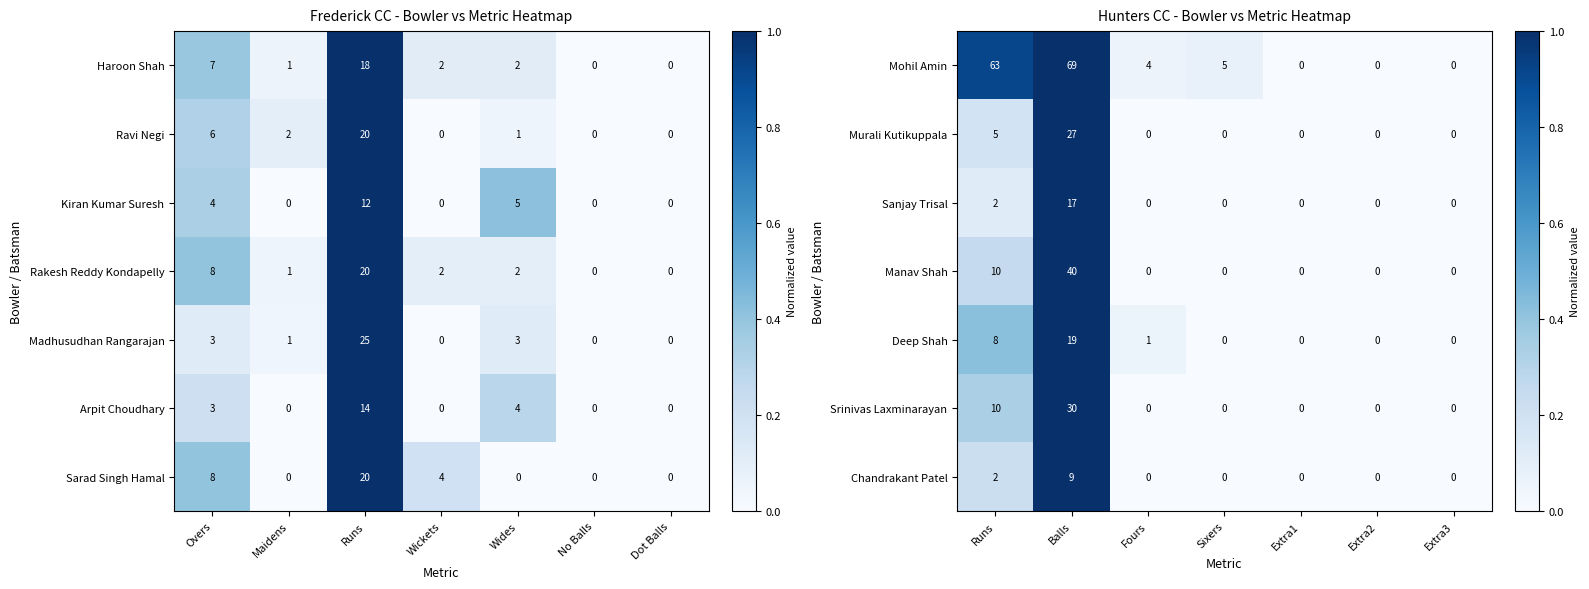

Which category has the highest value in the Mohil Amin series?

Balls